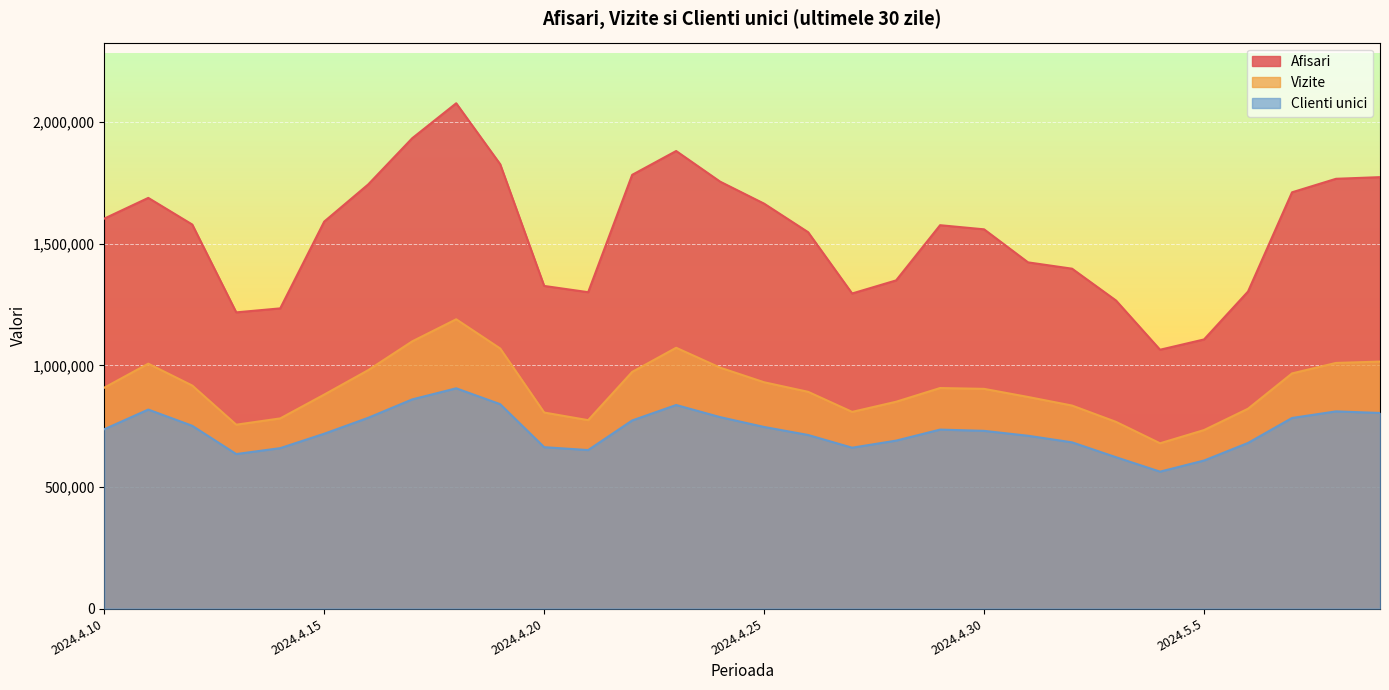

What is the minimum value for Afisari?

1064040